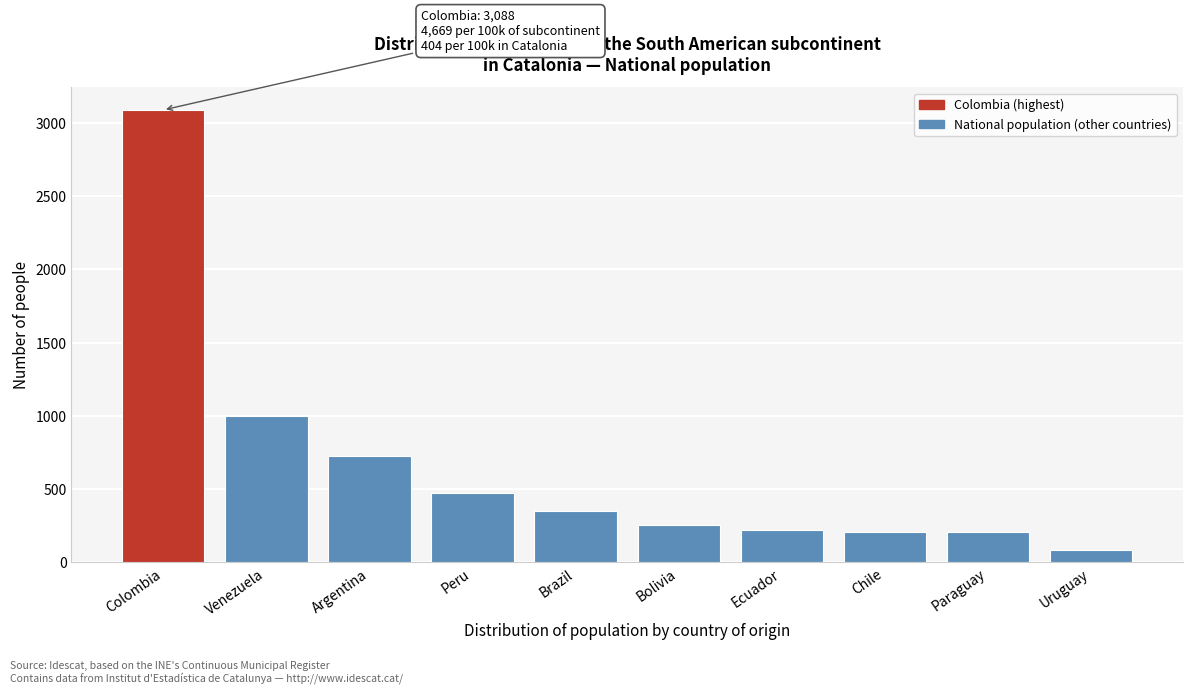

Where is the data nearest to the value 1587?

Venezuela